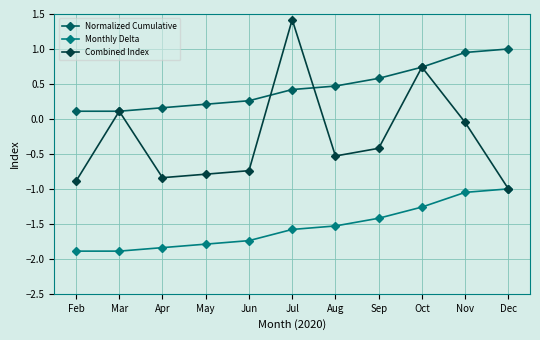

Which series has the largest total across all categories?

Normalized Cumulative